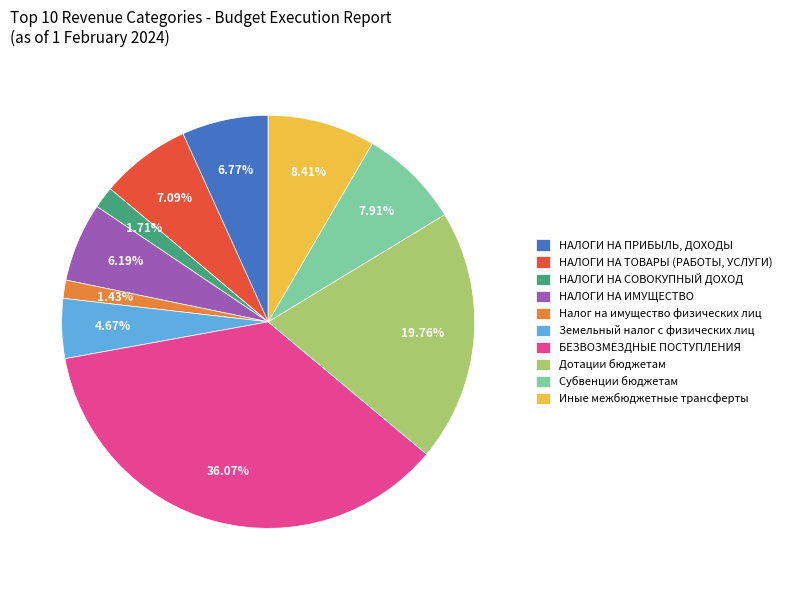

Is there a majority slice in this chart?

No